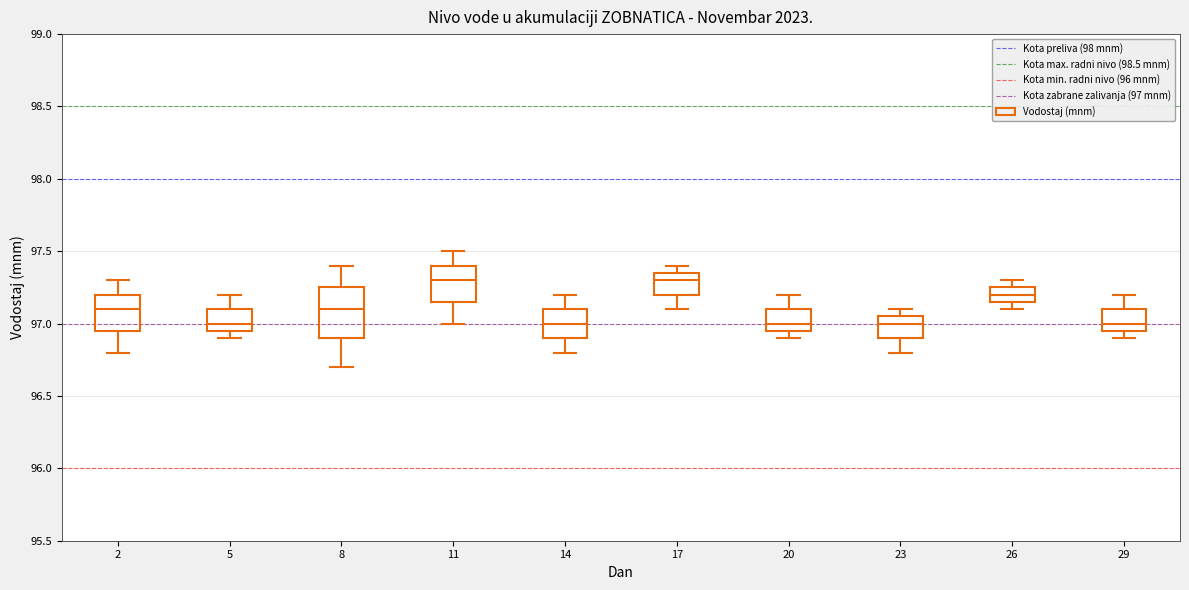

Which box is the tallest, from its lower edge to its upper edge?

8